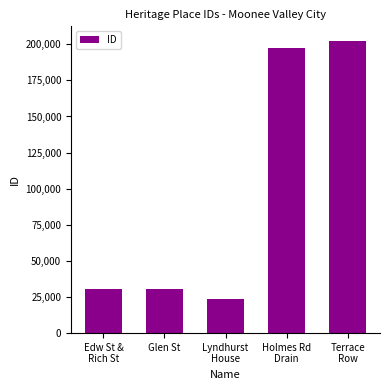

Count the number of data series in this chart.

1